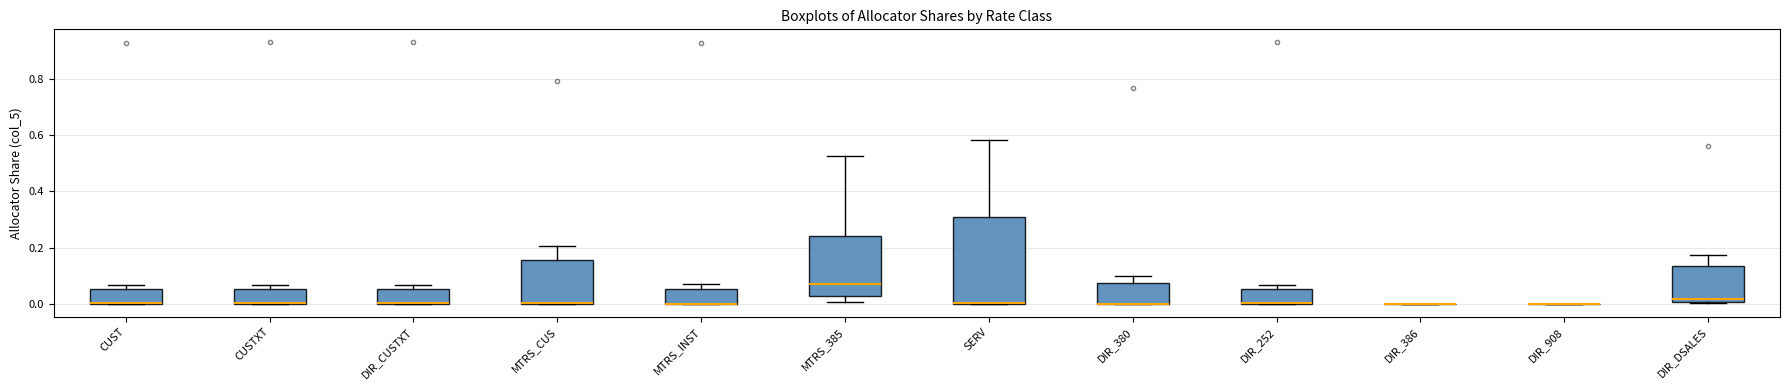

Reading left to right, read every box against the y-axis: the position of its median line, the range the box covers, and the ends of its whiskers. The values are not printed on the chart, so give them approximately, as read against the axis.

CUST: median 0.00 (drawn on the box's lower edge), box 0.00 to 0.06, whiskers 0.00 to 0.06 (just above the box's upper edge)
CUSTXT: median 0.00 (drawn on the box's lower edge), box 0.00 to 0.06, whiskers 0.00 to 0.06 (just above the box's upper edge)
DIR_CUSTXT: median 0.00 (drawn on the box's lower edge), box 0.00 to 0.06, whiskers 0.00 to 0.06 (just above the box's upper edge)
MTRS_CUS: median 0.00 (drawn on the box's lower edge), box 0.00 to 0.16, whiskers 0.00 to 0.20
MTRS_INST: median 0.00 (drawn on the box's lower edge), box 0.00 to 0.06, whiskers 0.00 to 0.08
MTRS_385: median 0.08, box 0.02 to 0.24, whiskers 0.00 to 0.52
SERV: median 0.00 (drawn on the box's lower edge), box 0.00 to 0.30, whiskers 0.00 to 0.58
DIR_380: median 0.00 (drawn on the box's lower edge), box 0.00 to 0.08, whiskers 0.00 to 0.10
DIR_252: median 0.00 (drawn on the box's lower edge), box 0.00 to 0.06, whiskers 0.00 to 0.06 (just above the box's upper edge)
DIR_386: box collapsed to a line at 0.00, whiskers 0.00 to 0.00
DIR_908: box collapsed to a line at 0.00, whiskers 0.00 to 0.00
DIR_DSALES: median 0.02, box 0.00 to 0.14, whiskers 0.00 to 0.18